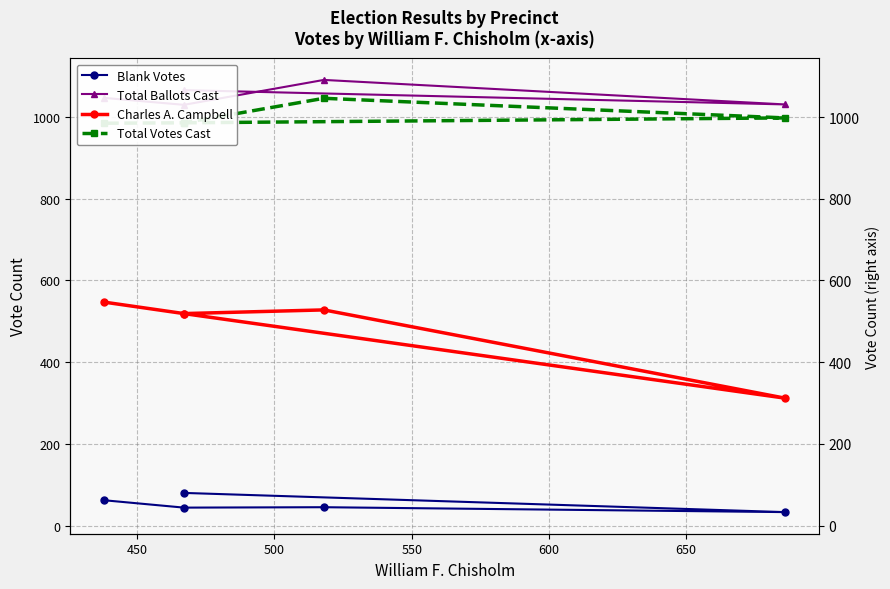

What is the approximate value of Blank Votes at 550?

44